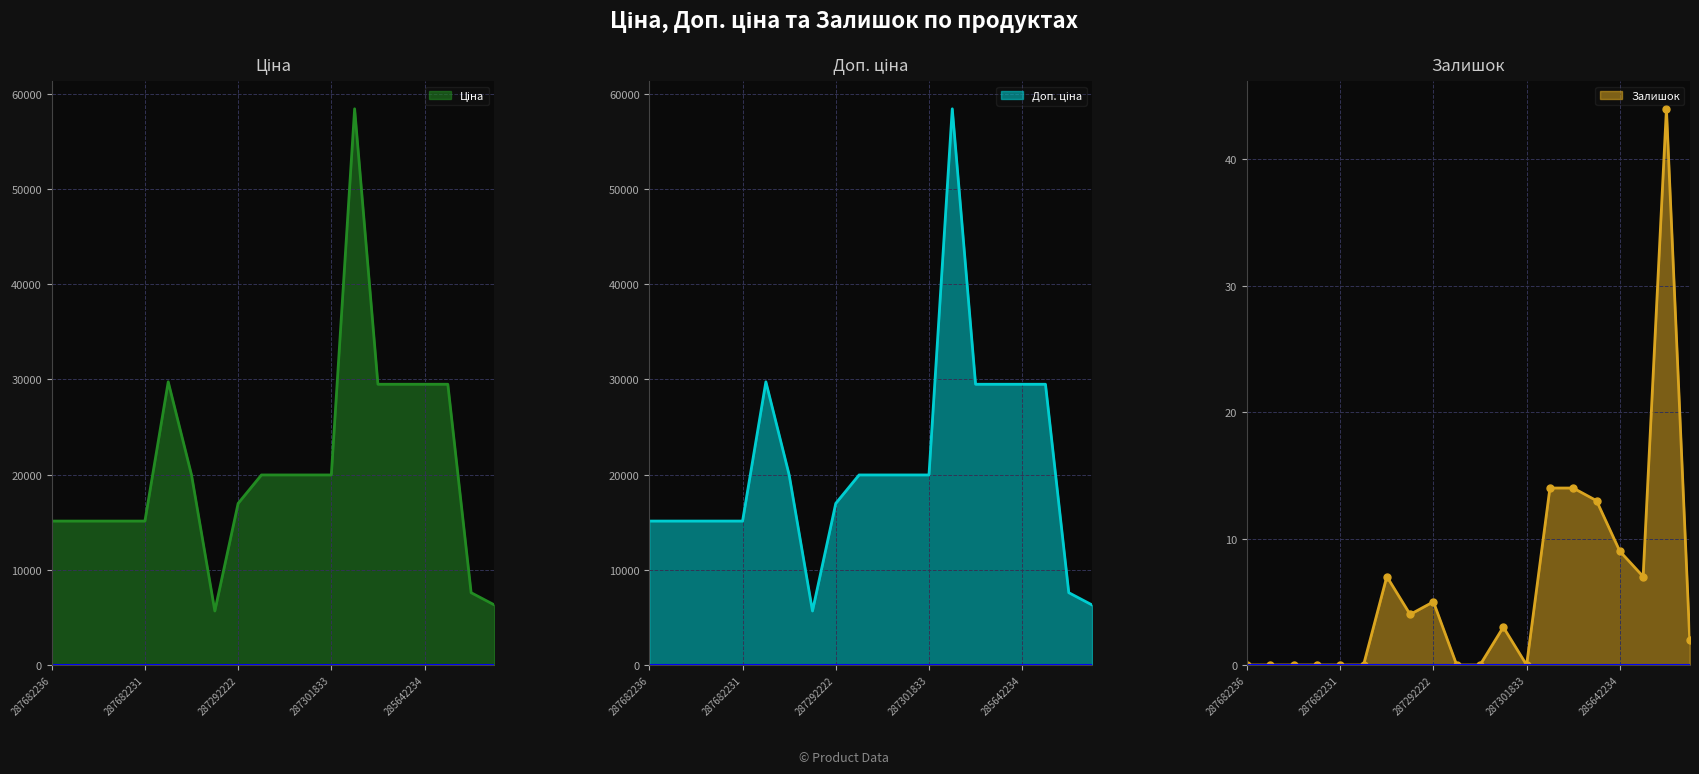

The value of Ціна at 287302223 is 8801.1. True or false?

False